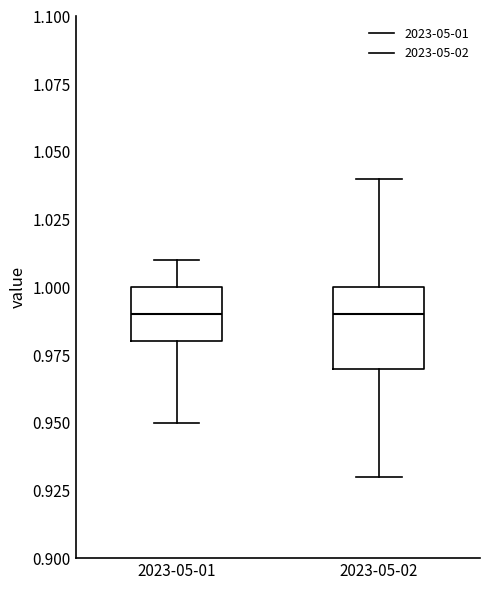

Reading left to right, read every box against the y-axis: the position of its median line, the range the box covers, and the ends of its whiskers. The values are not printed on the chart, so give them approximately, as read against the axis.

2023-05-01: median 0.99, box 0.98 to 1.00, whiskers 0.95 to 1.01
2023-05-02: median 0.99, box 0.97 to 1.00, whiskers 0.93 to 1.04